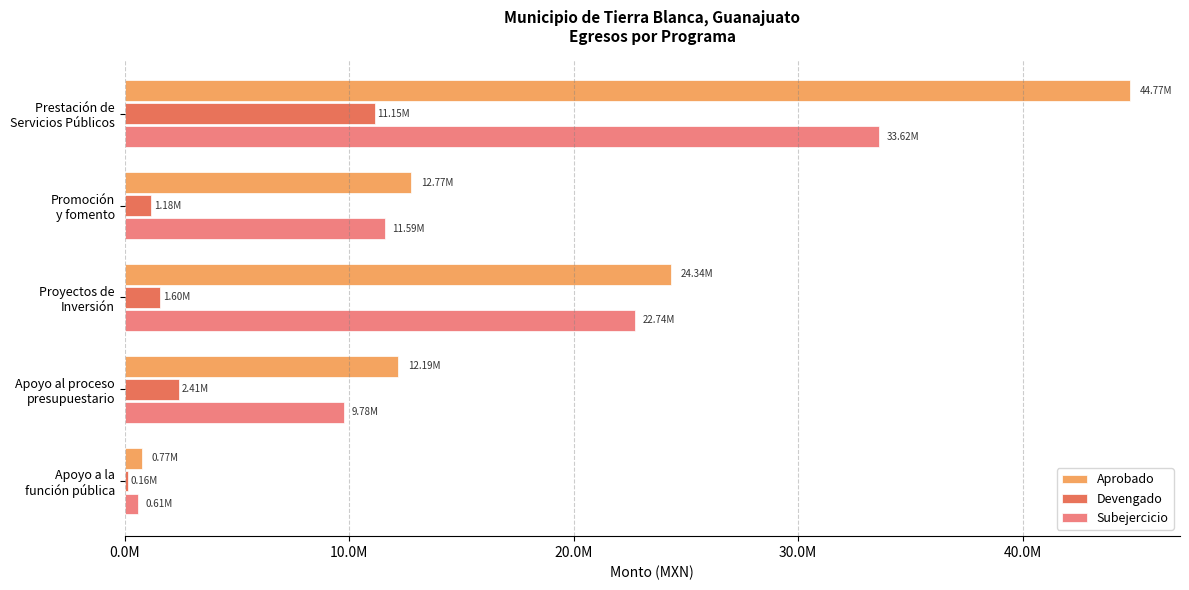

What is the difference between the maximum and minimum values in the Subejercicio series?

33018125.9